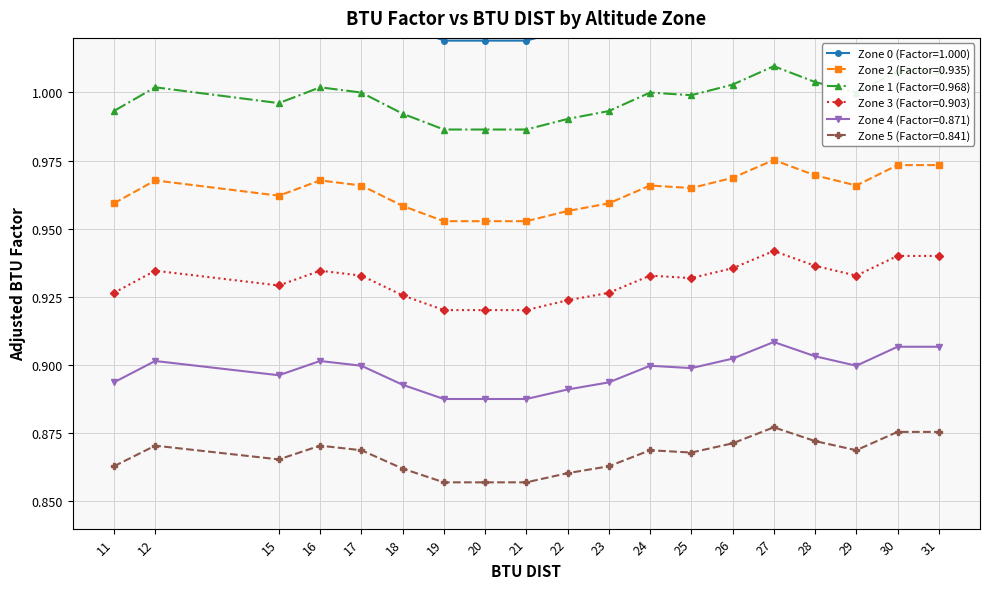

Which has a higher value, 23 or 30?

30